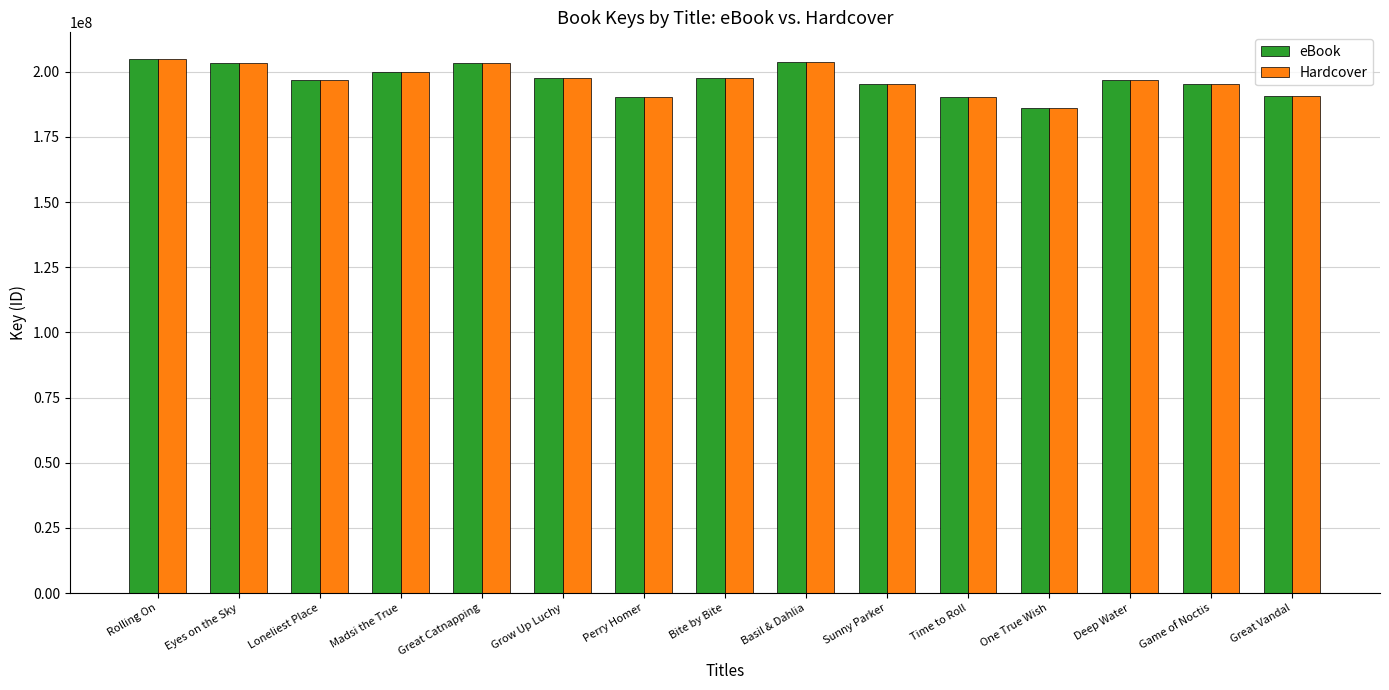

What is the total value across all series at Game of Noctis?

390560868